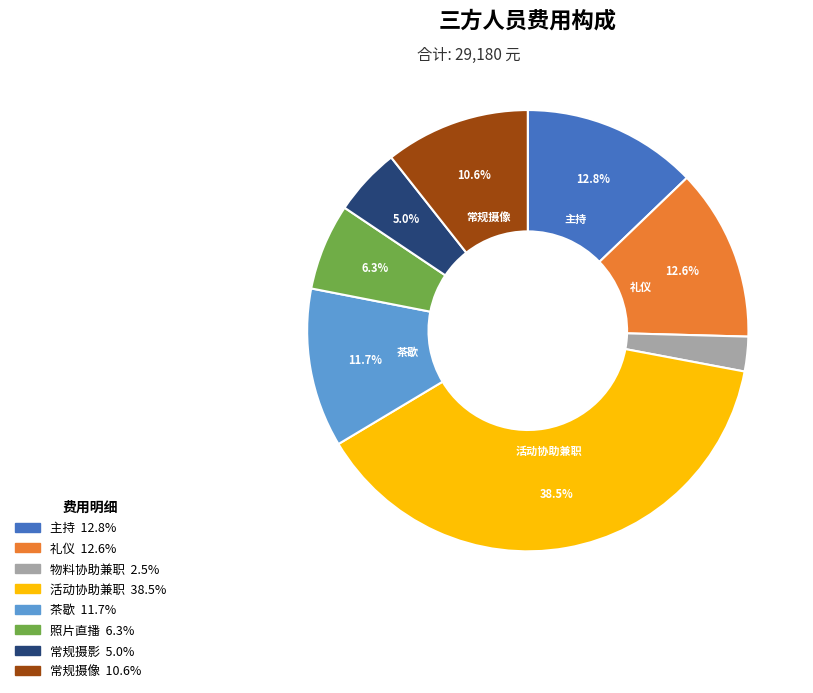

To the nearest percent, what portion does 常规摄像 represent?

11%